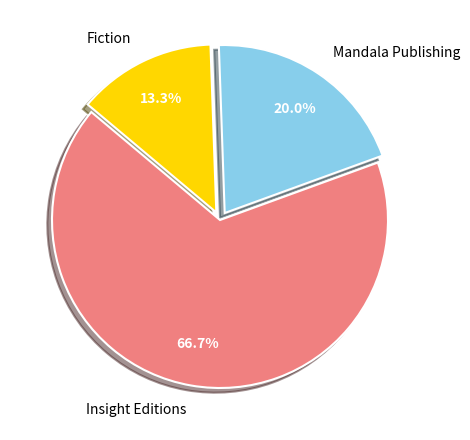

To the nearest percent, what is the difference between the largest and smallest slice percentages?

53%